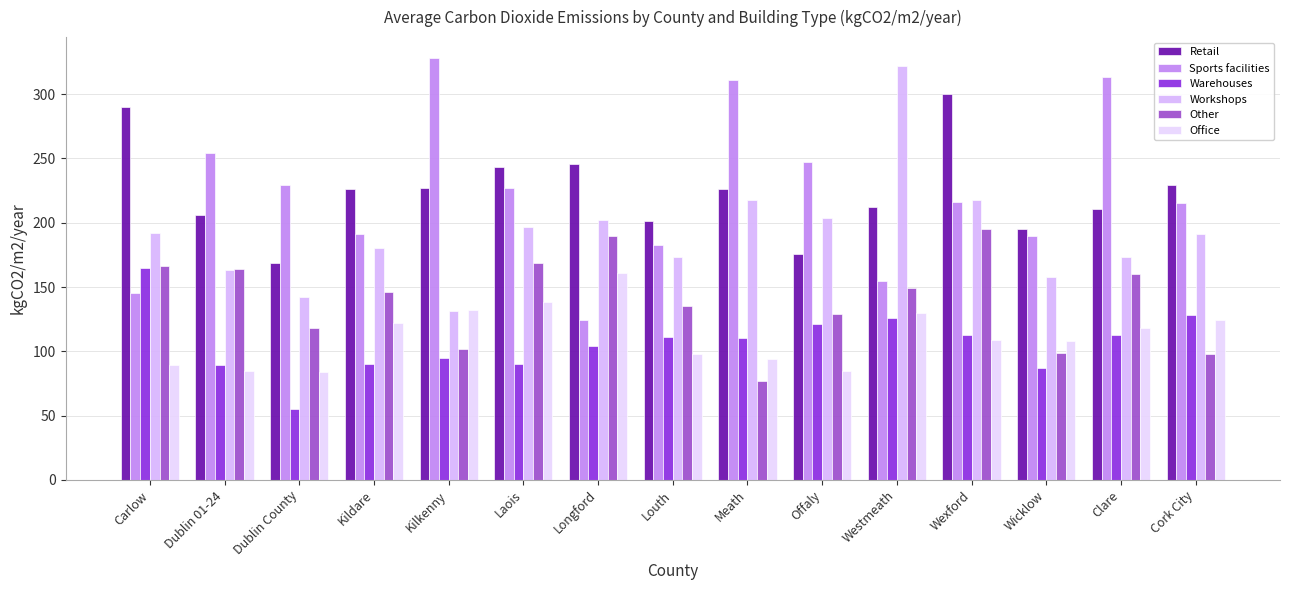

Does the chart contain stacked bars?

No